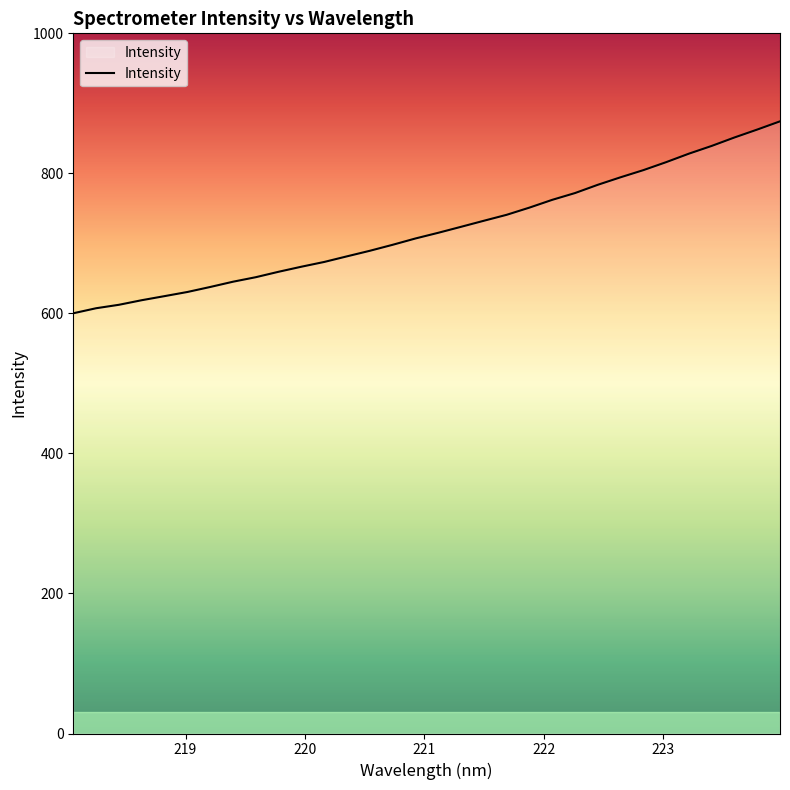

What is the difference between the maximum and minimum values?

274.1